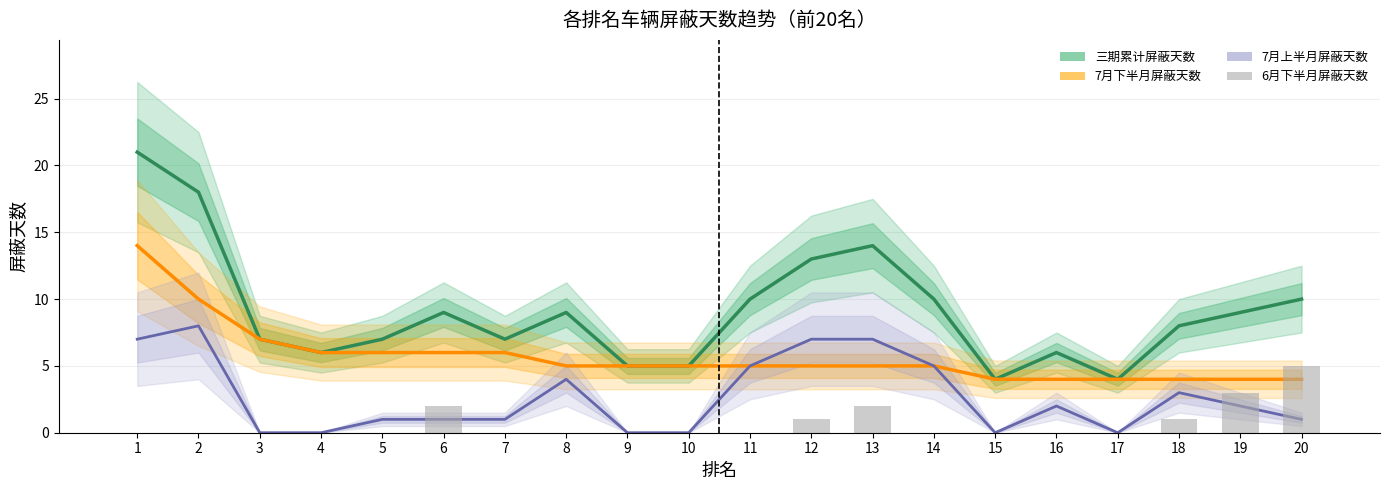

Where is 三期累计屏蔽天数 nearest to the value 12?

12